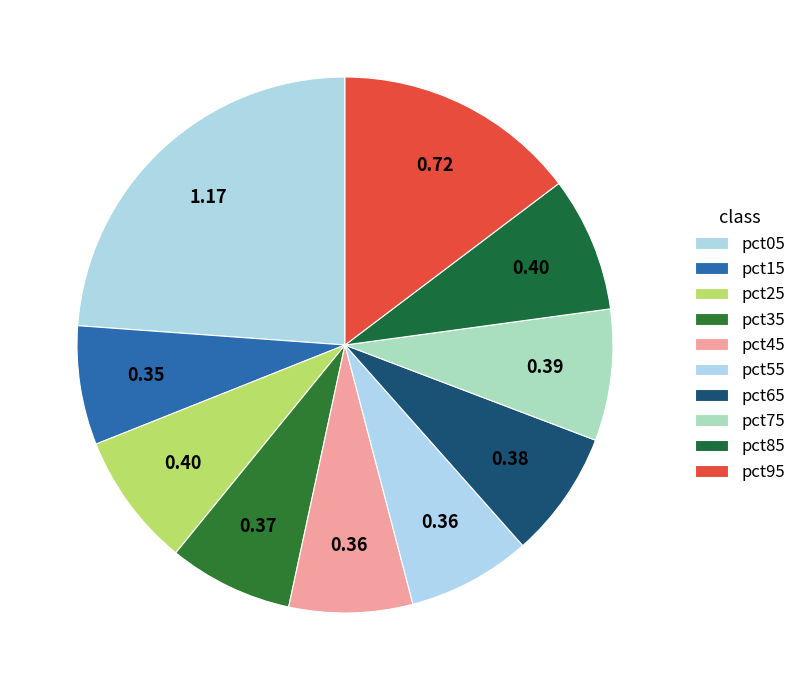

Which has a higher value, pct15 or pct45?

pct45